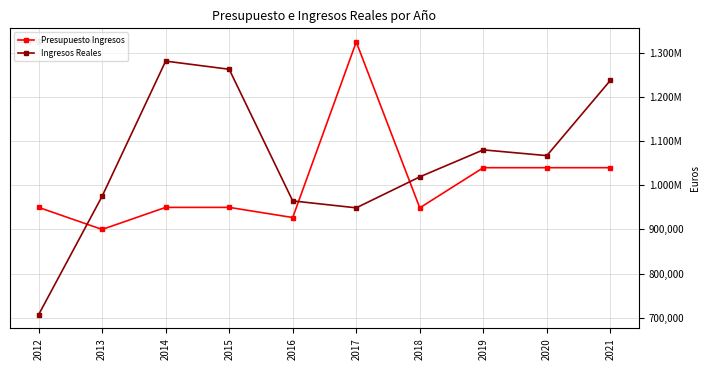

Where is the first local maximum for Ingresos Reales?

2014